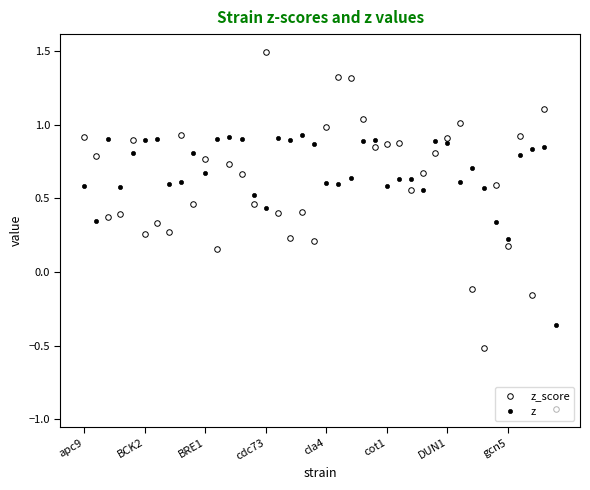

How many values in z are below zero?

1